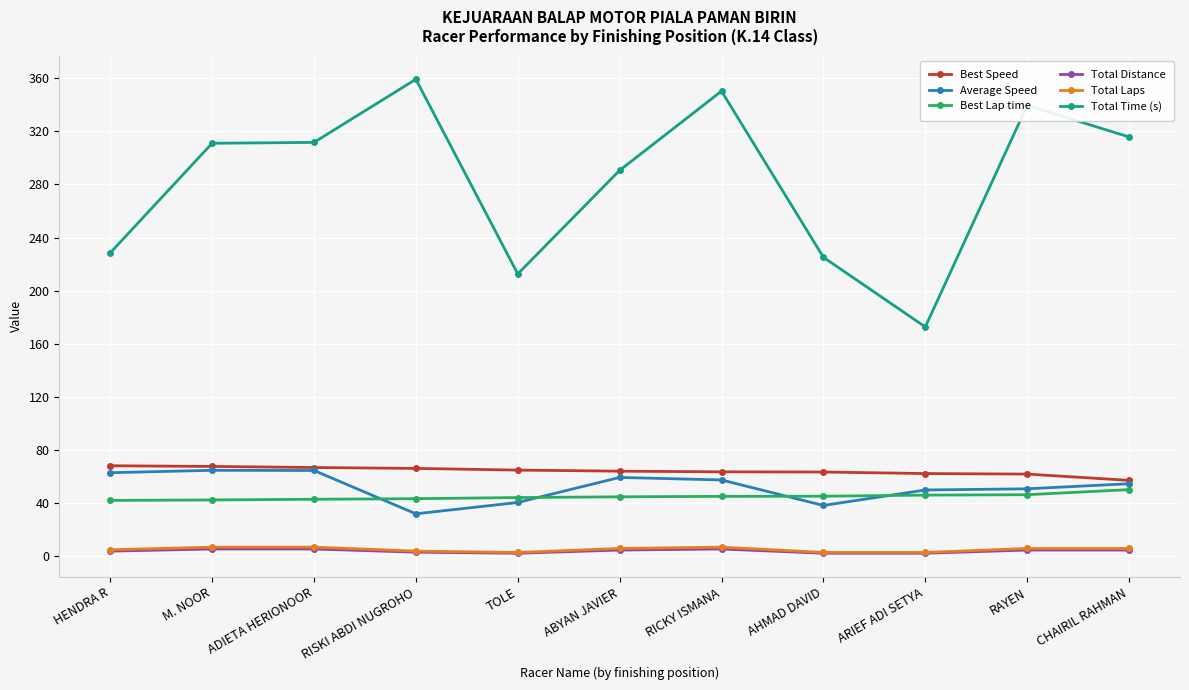

True or false: Best Lap time and Total Laps cross at least once.

False